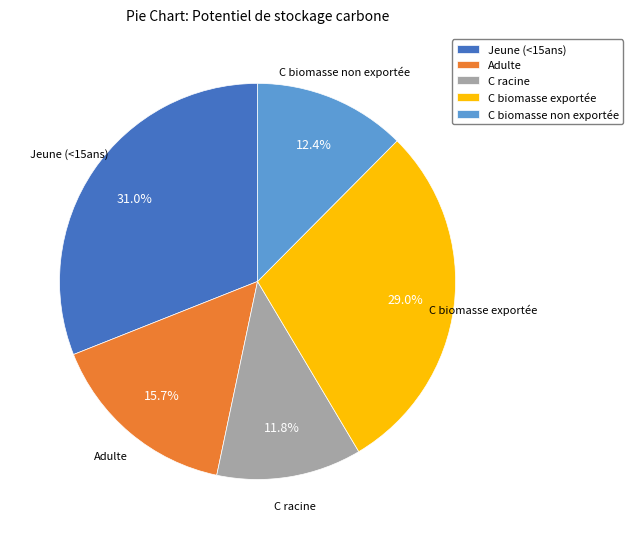

What is the ratio of the value at C biomasse exportée to the value at Jeune (<15ans)?

0.9